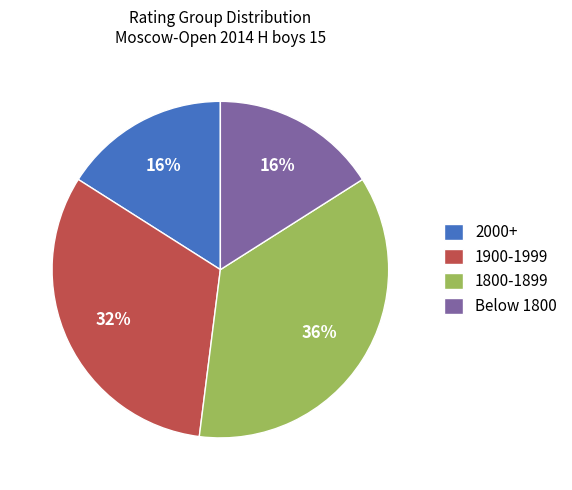

Does 2000+ represent more than half of the total?

No